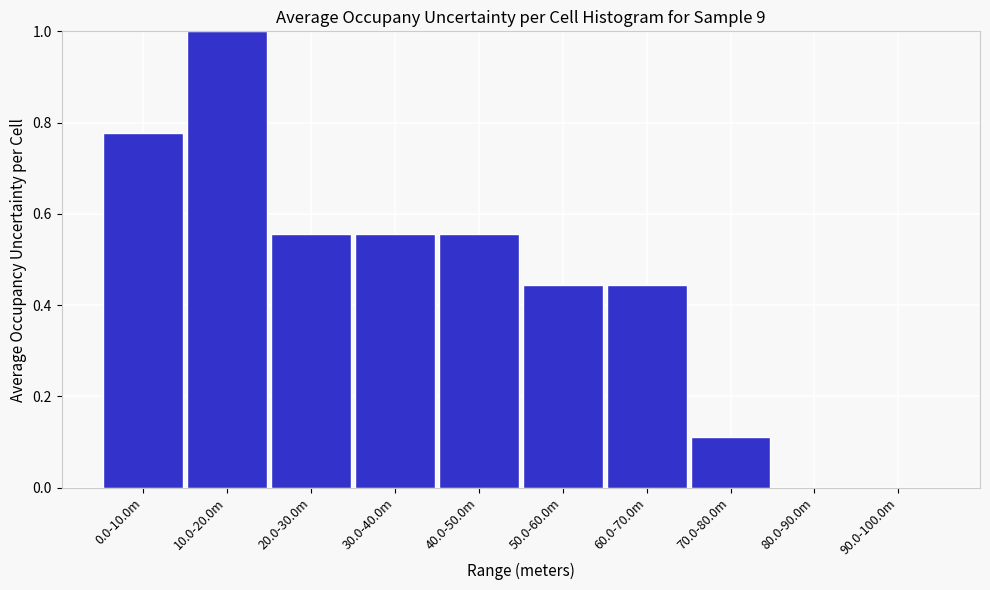

What is the maximum value shown in the chart?

1.0